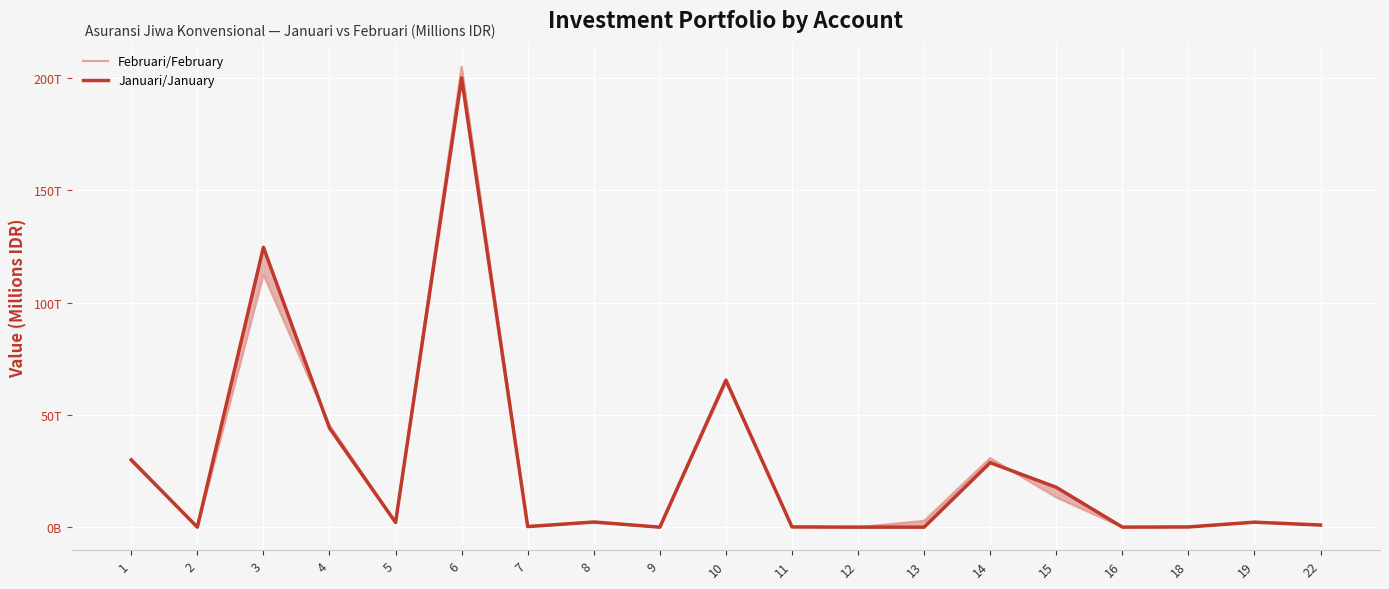

Which series has the widest spread of values?

Februari/February